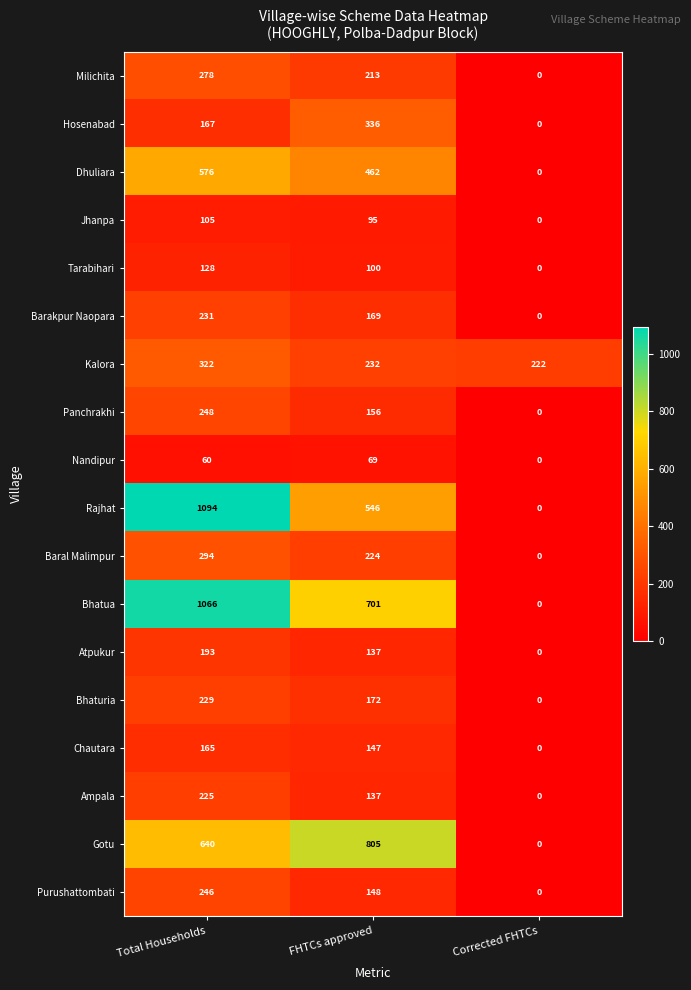

How many values in Atpukur are above zero?

2